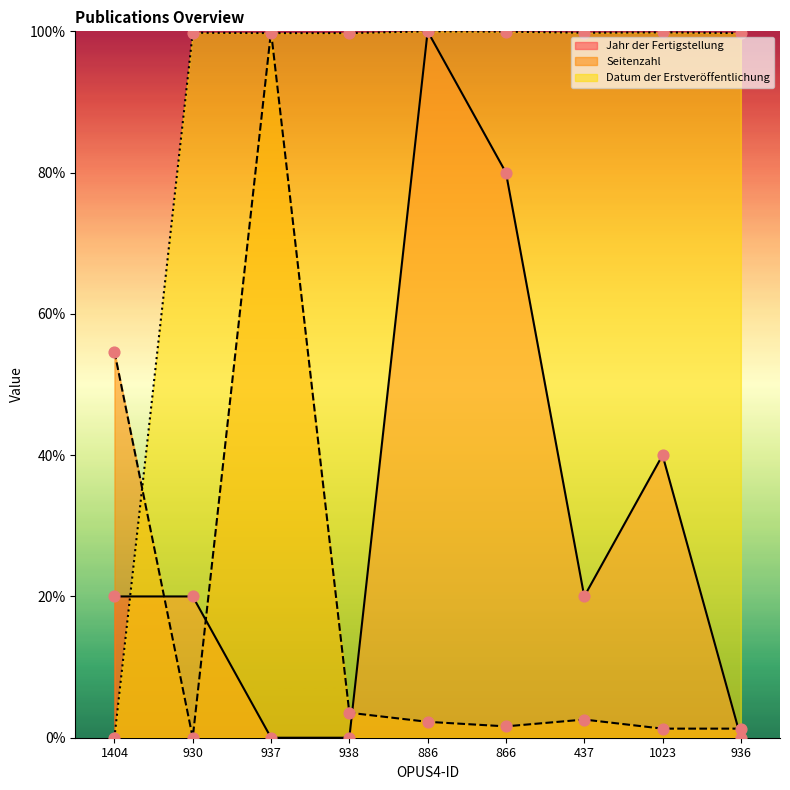

Which series has the largest total across all categories?

Datum der Erstveröffentlichung